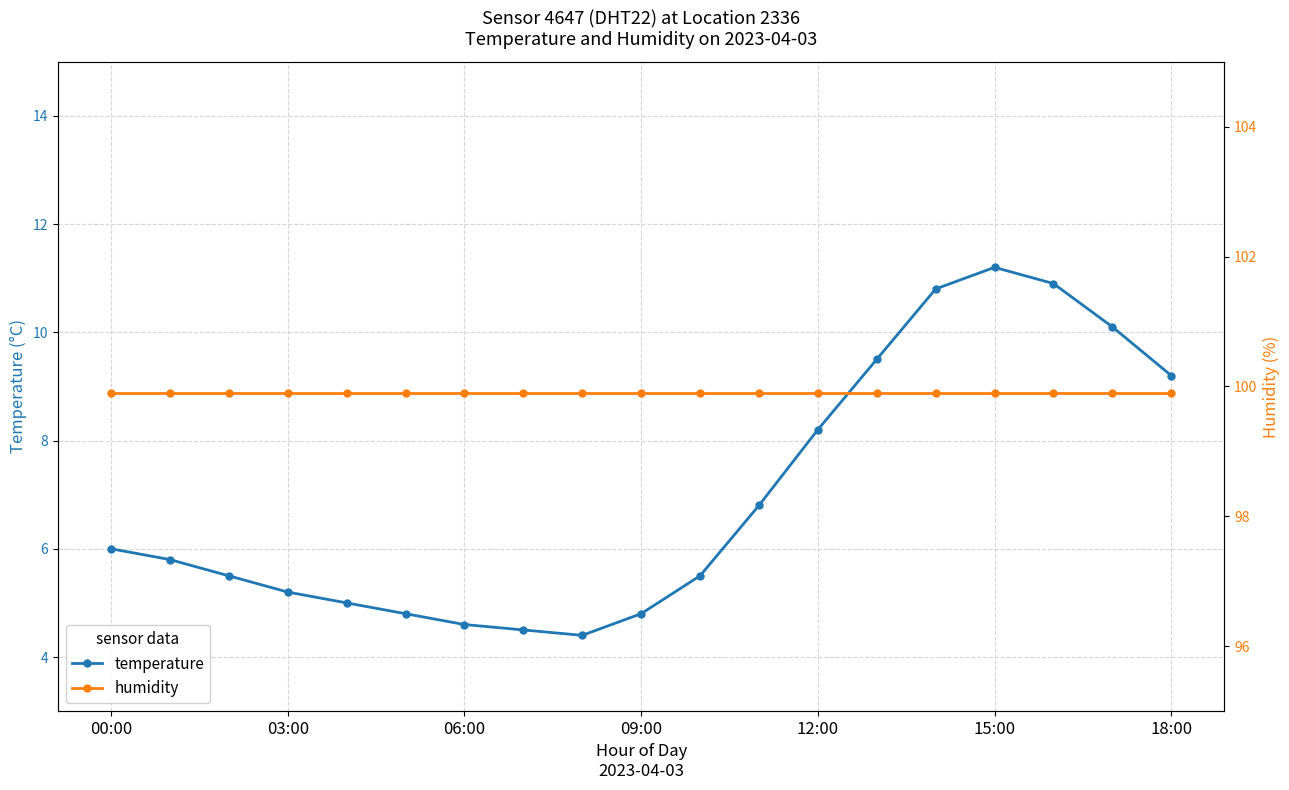

Reading right to left, transcribe all the data shown in this chart.

temperature: 9.2	10.1	10.9	11.2	10.8	9.5	8.2	6.8	5.5	4.8	4.4	4.5	4.6	4.8	5.0	5.2	5.5	5.8	6.0
humidity: 99.9	99.9	99.9	99.9	99.9	99.9	99.9	99.9	99.9	99.9	99.9	99.9	99.9	99.9	99.9	99.9	99.9	99.9	99.9